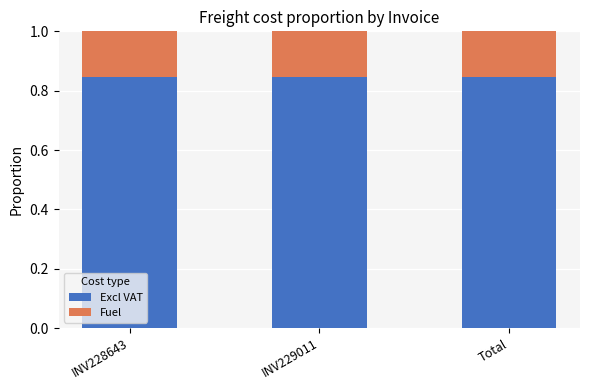

What is the total value across all series at Total?

1.0